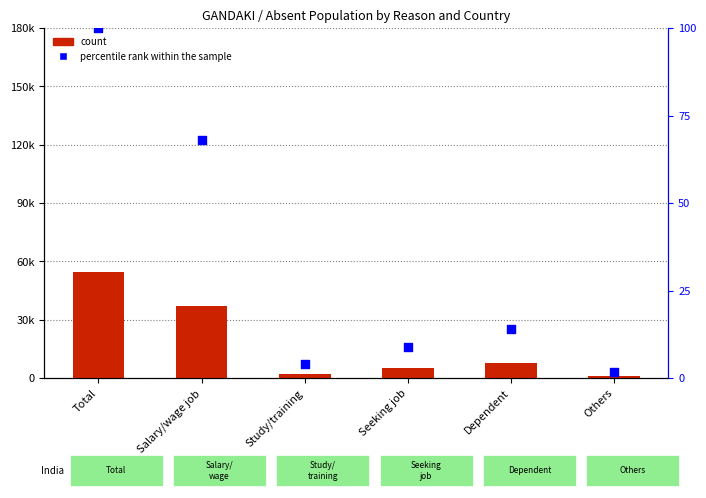

Which series reaches the maximum Y coordinate?

count